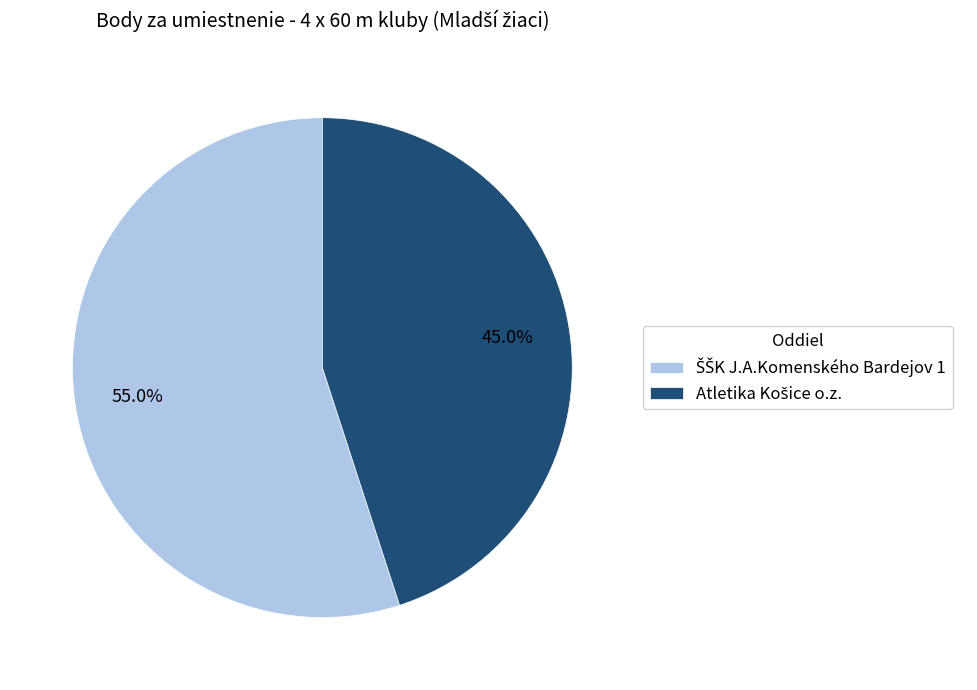

Does any single category account for the majority?

Yes